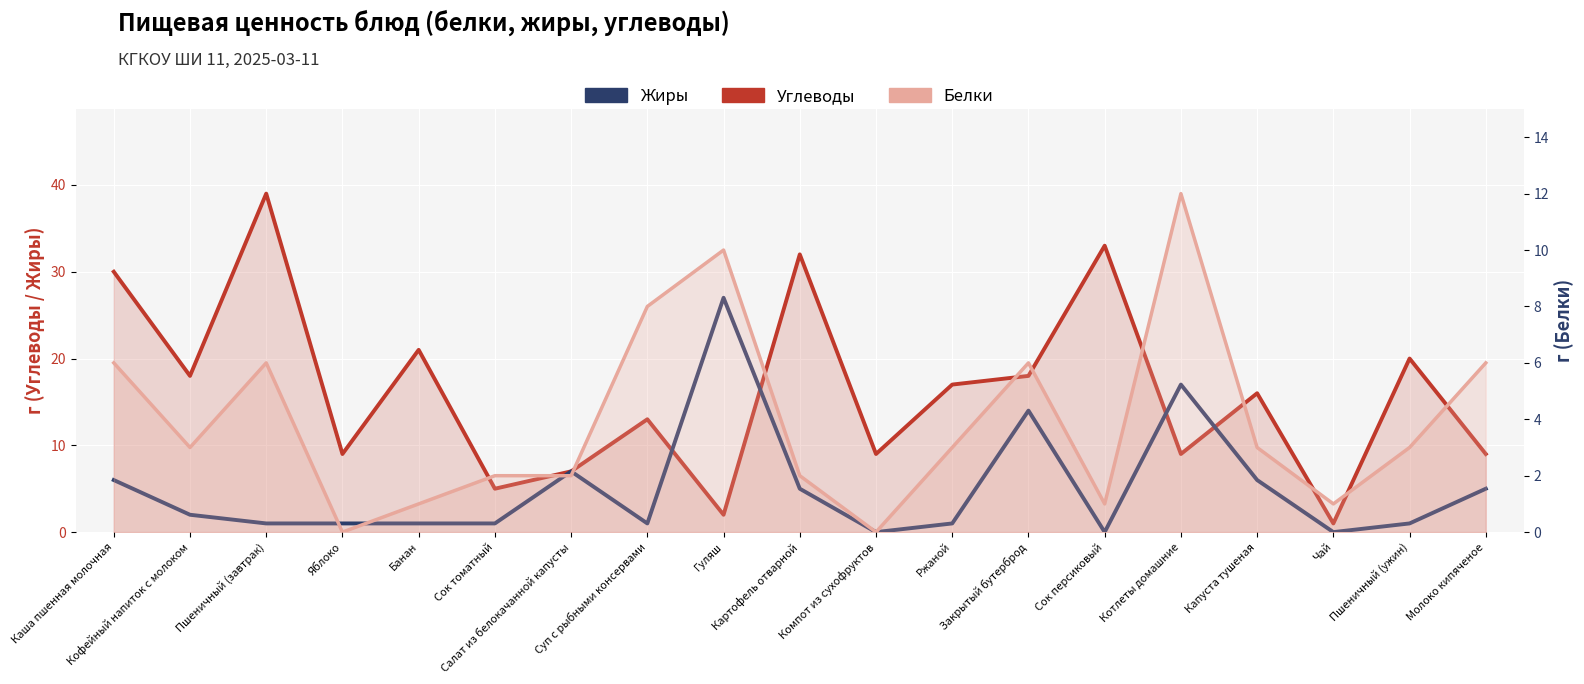

What is the highest value of the Жиры series?

27